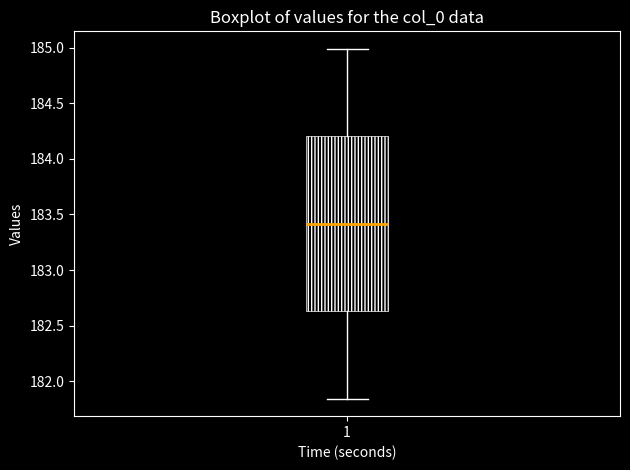

Read this box plot against the y-axis: the position of the median line, the range covered by the box, and the ends of both whiskers. The values are not printed on the chart, so give them approximately, as read against the axis.

median 183.40, box 182.65 to 184.20, whiskers 181.85 to 185.00